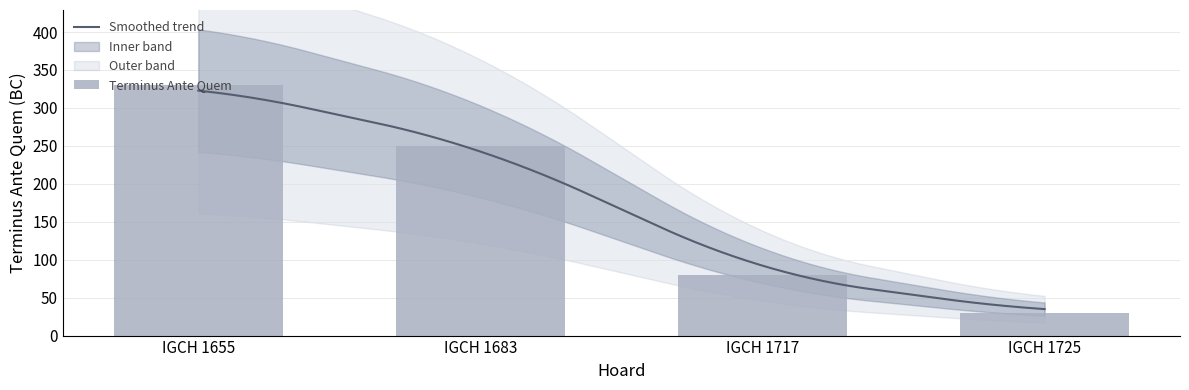

Reading left to right, what are all the values shown in this chart?

IGCH 1655=330	IGCH 1683=250	IGCH 1717=80	IGCH 1725=30